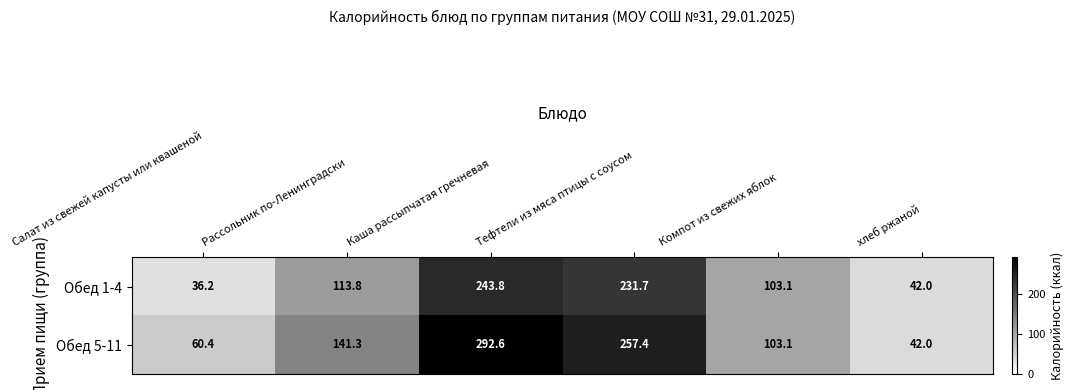

The Обед 5-11 series shows 257.4 at Тефтели из мяса птицы с соусом. True or false?

True